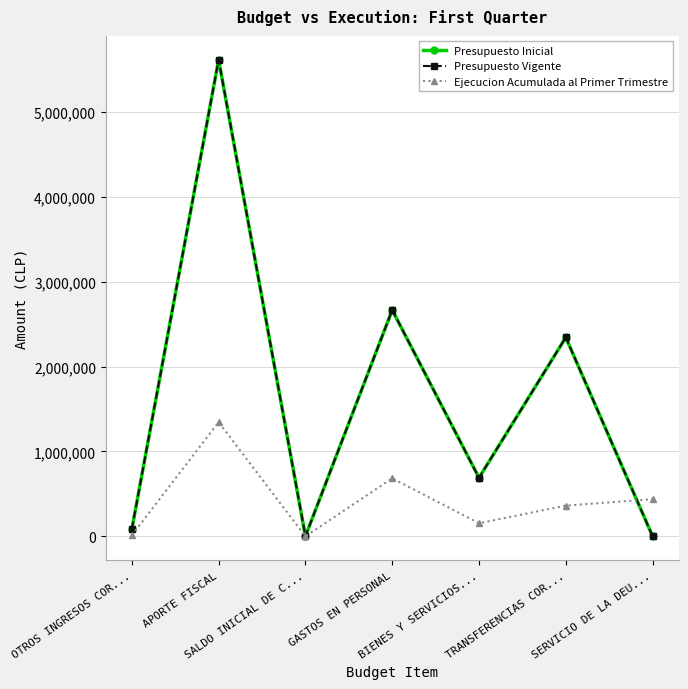

Where does the Ejecucion Acumulada al Primer Trimestre series first go above 362449?

APORTE FISCAL